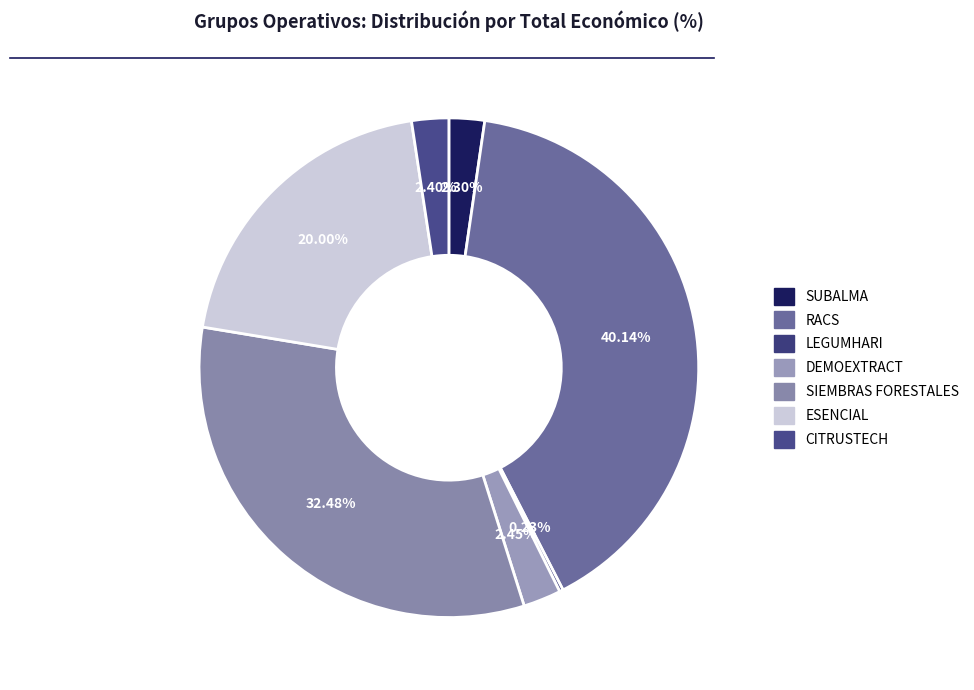

Rank the categories by value from highest to lowest.

RACS, SIEMBRAS FORESTALES, ESENCIAL, DEMOEXTRACT, CITRUSTECH, SUBALMA, LEGUMHARI